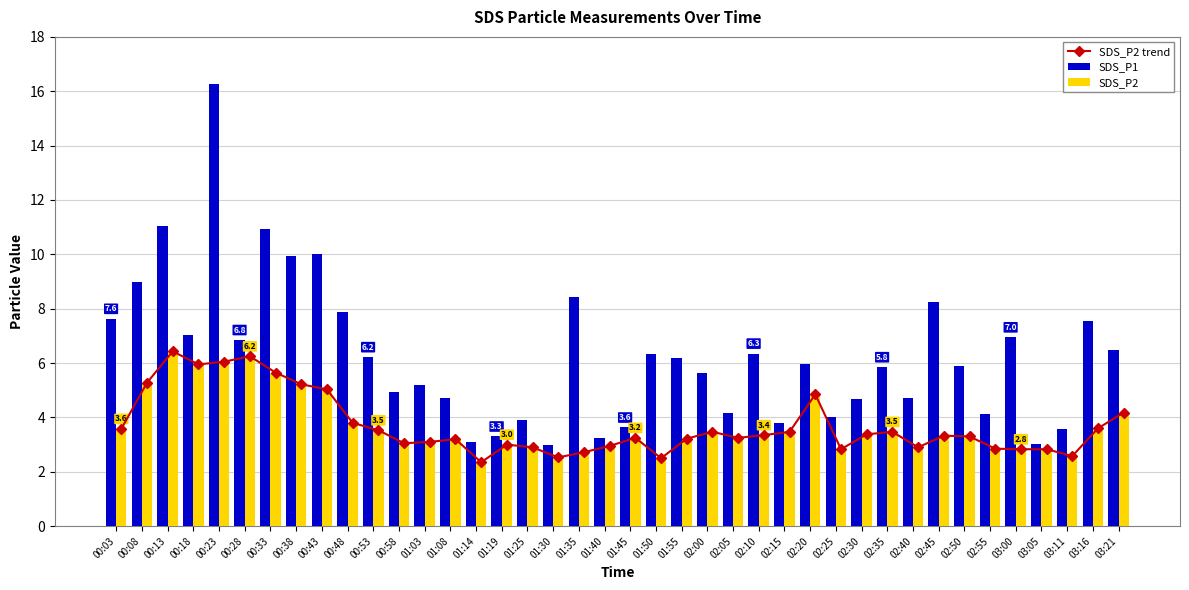

What is the total value across all series at 02:55?

9.8